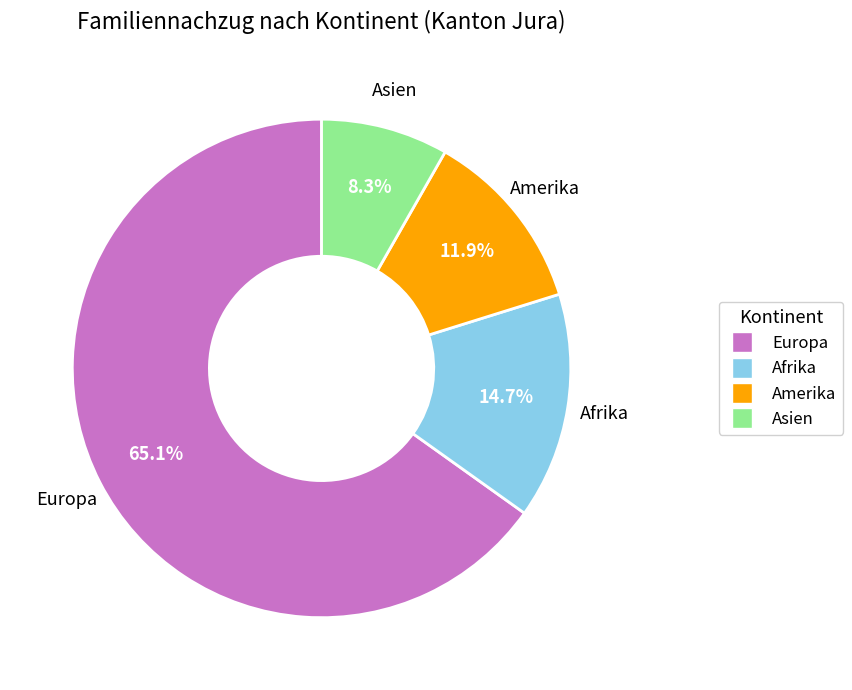

Is there any slice that represents more than half of the pie?

Yes